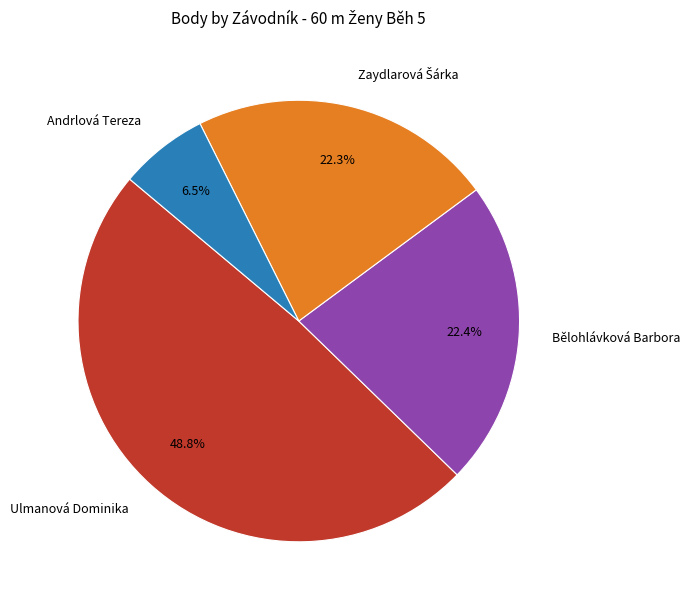

Which category has the smallest portion of the pie?

Andrlová Tereza